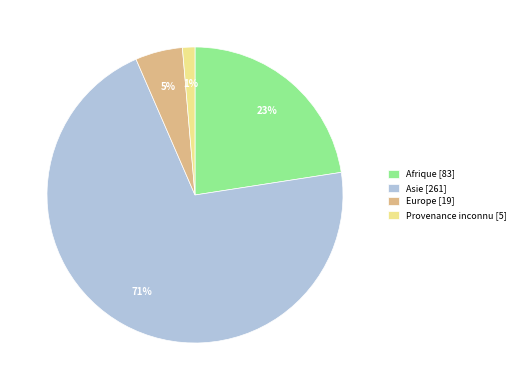

Is the sum of Asie [261] and Provenance inconnu [5] greater than half?

Yes